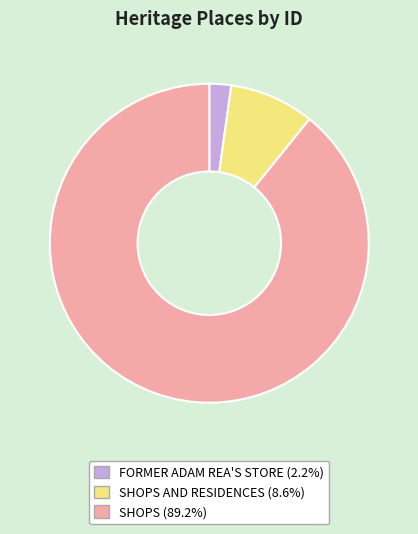

What is the ratio of the value at FORMER ADAM REA'S STORE (2.2%) to the value at SHOPS AND RESIDENCES (8.6%)?

0.3